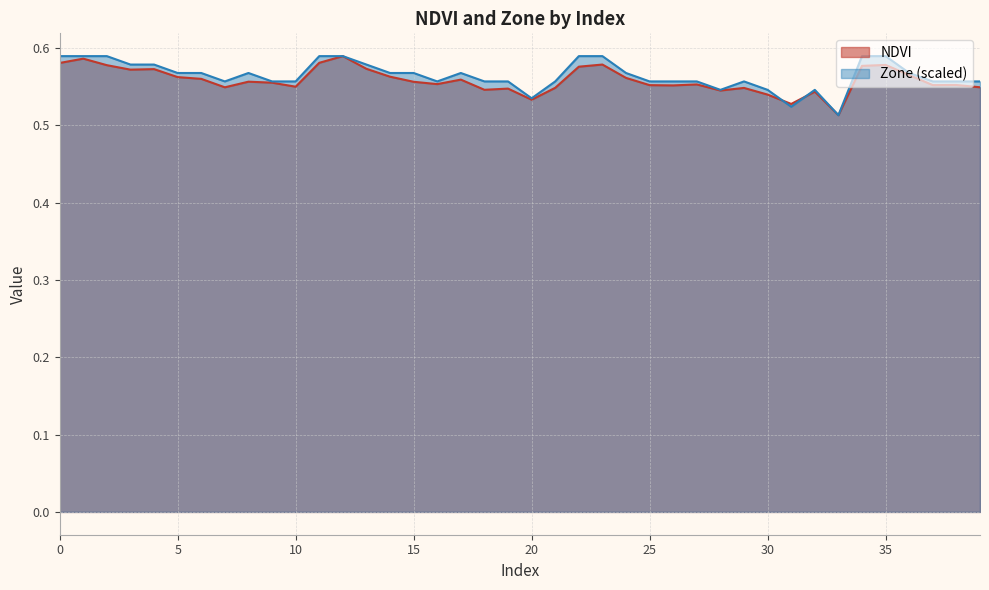

Which label corresponds to the largest value in the chart?

12